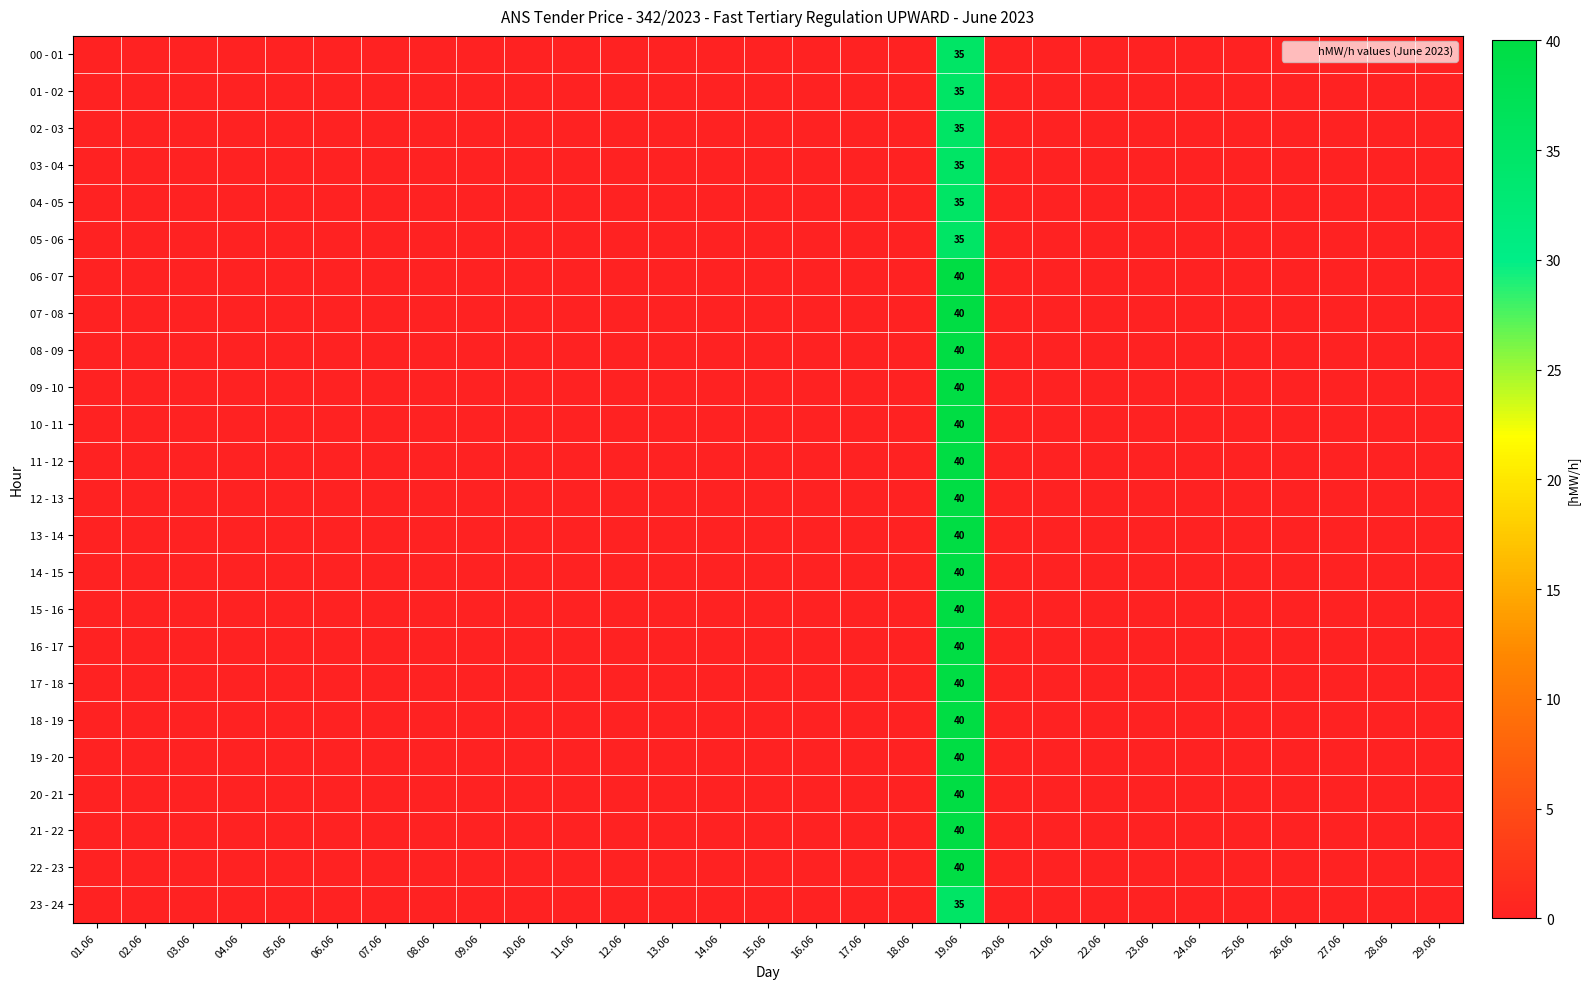

Is it true that 20 - 21 equals 14 at 14.06?

False